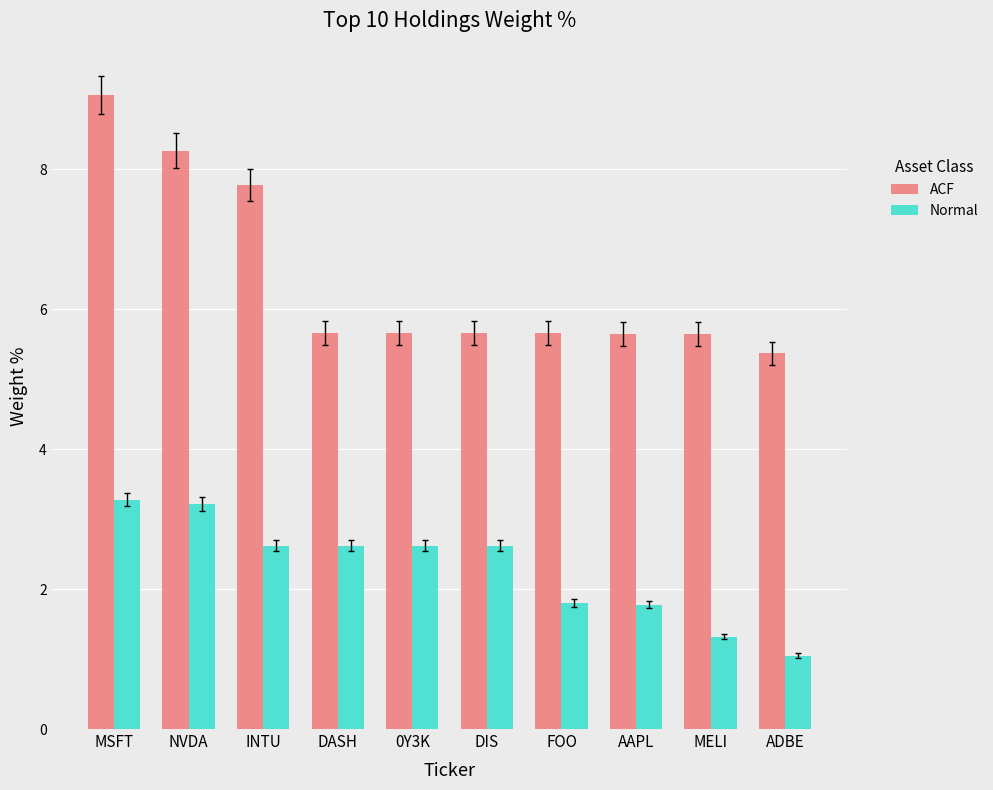

The ACF series shows 7.8 at INTU. True or false?

True